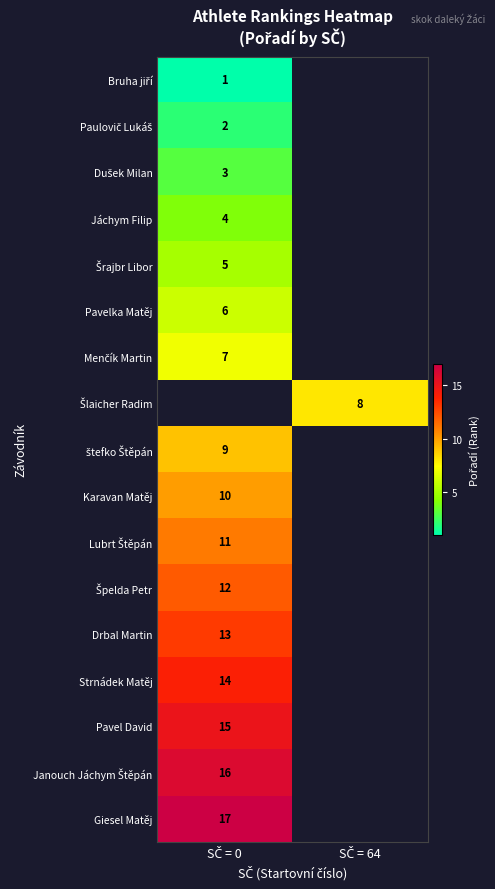

Count the number of data series in this chart.

17